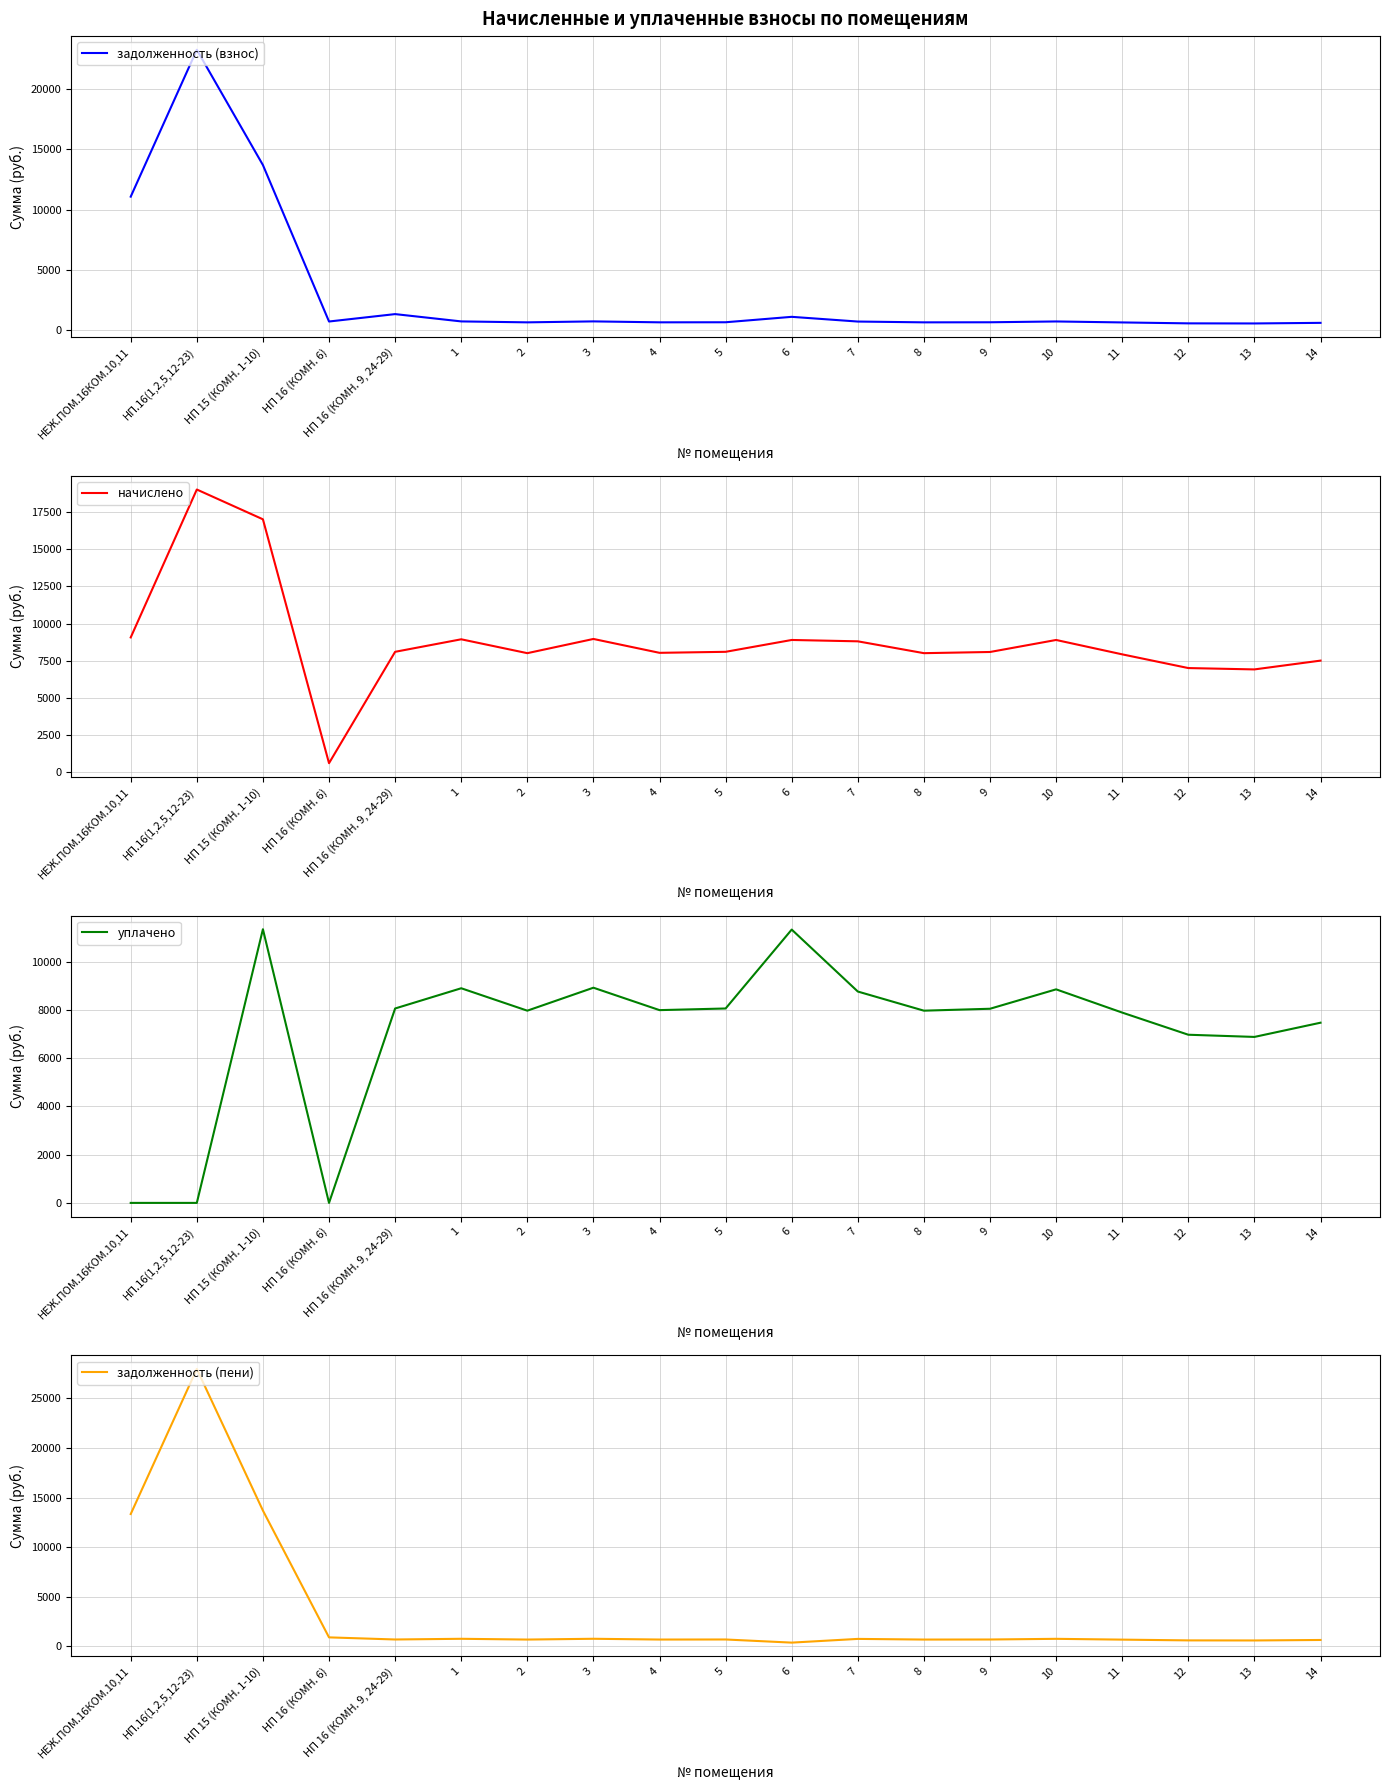

Where is the first local minimum for уплачено?

НП 16 (КОМН. 6)